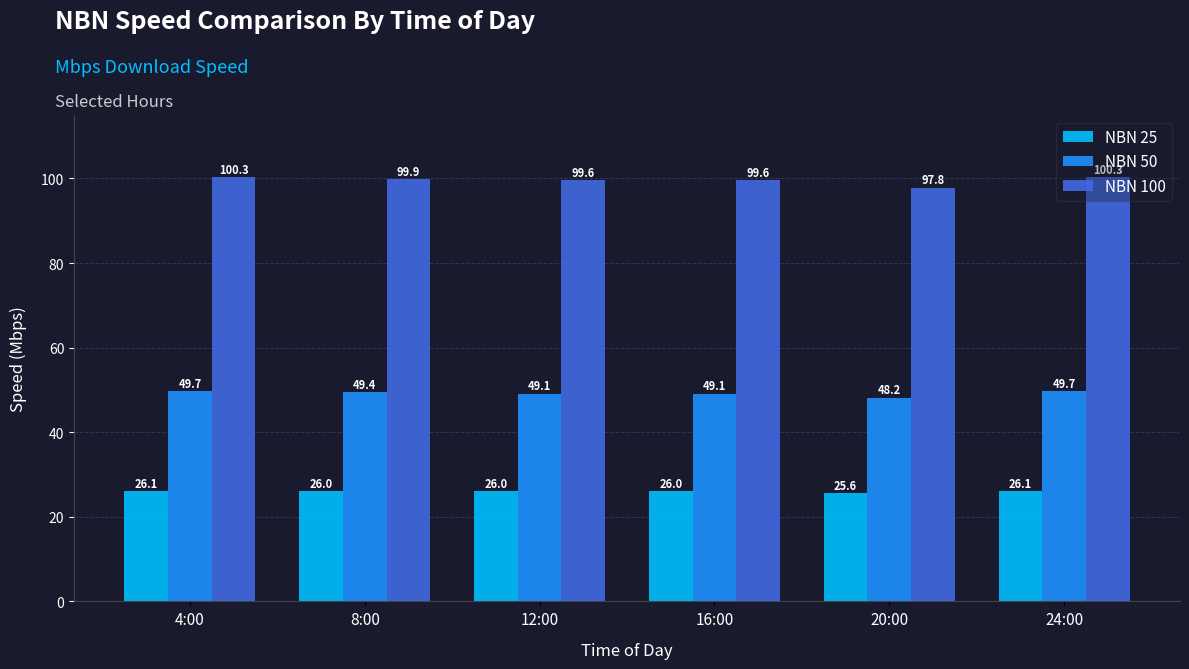

At which label does NBN 50 reach its minimum?

20:00